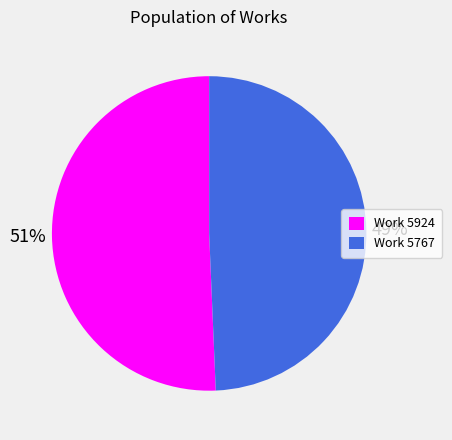

Is the sum of Work 5924 and Work 5767 greater than half?

Yes